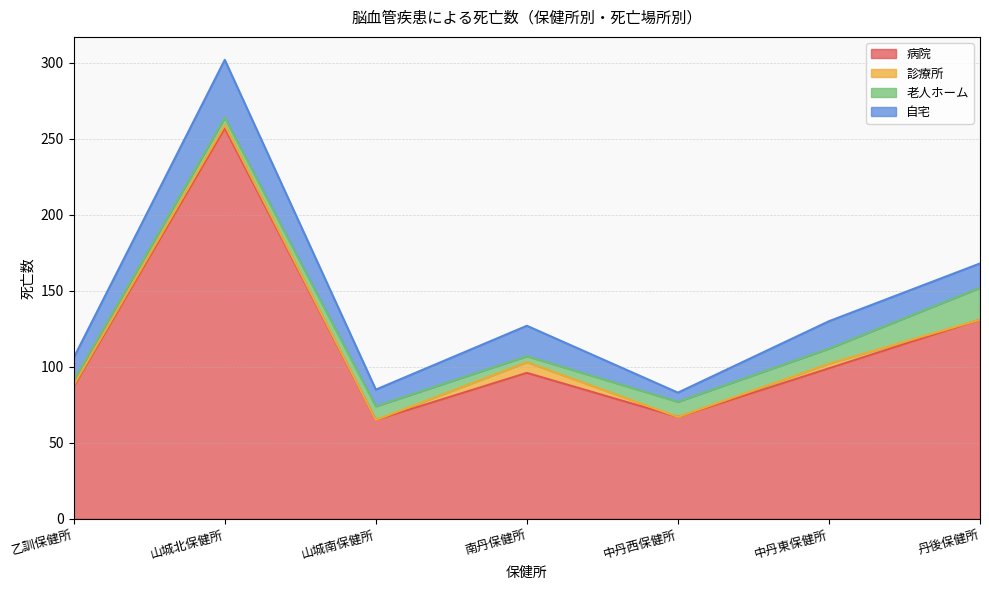

What is the value of the 病院 point at the 2nd from the left?

257